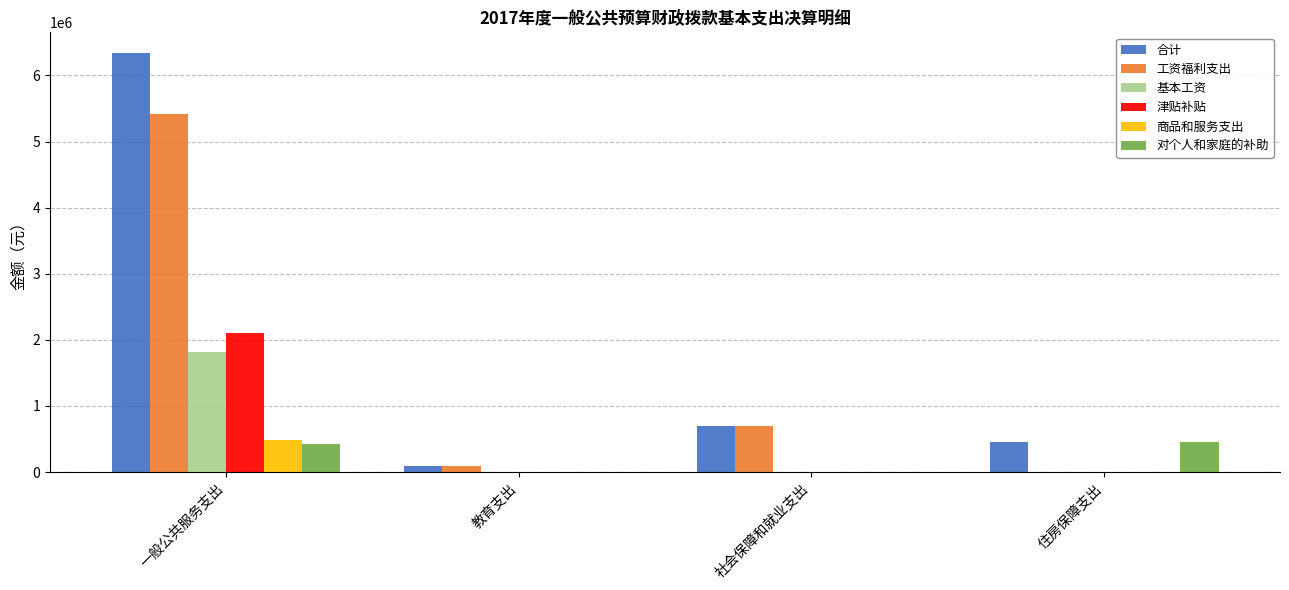

How many distinct data groups are displayed?

6